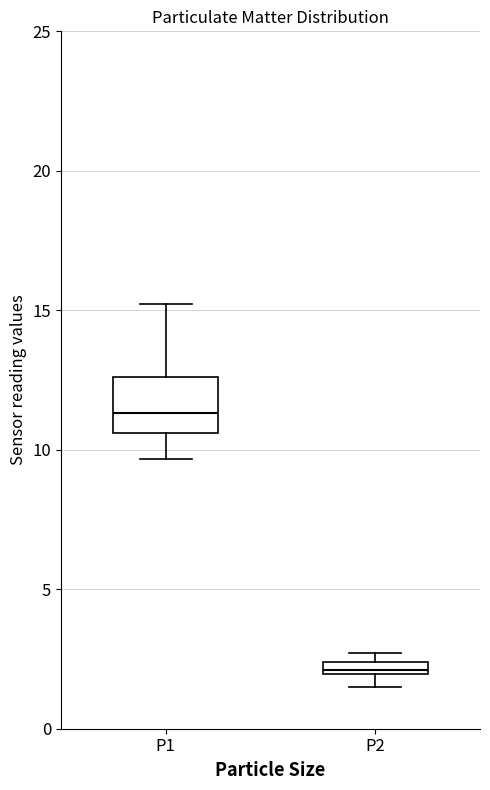

Comparing the boxes themselves (not the whiskers), which one is the tallest?

P1